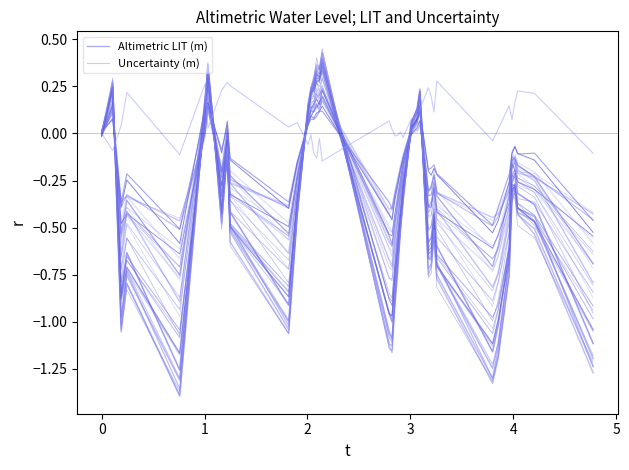

What is the value of the Altimetric LIT (m) point at the 36th from the left?

-0.1